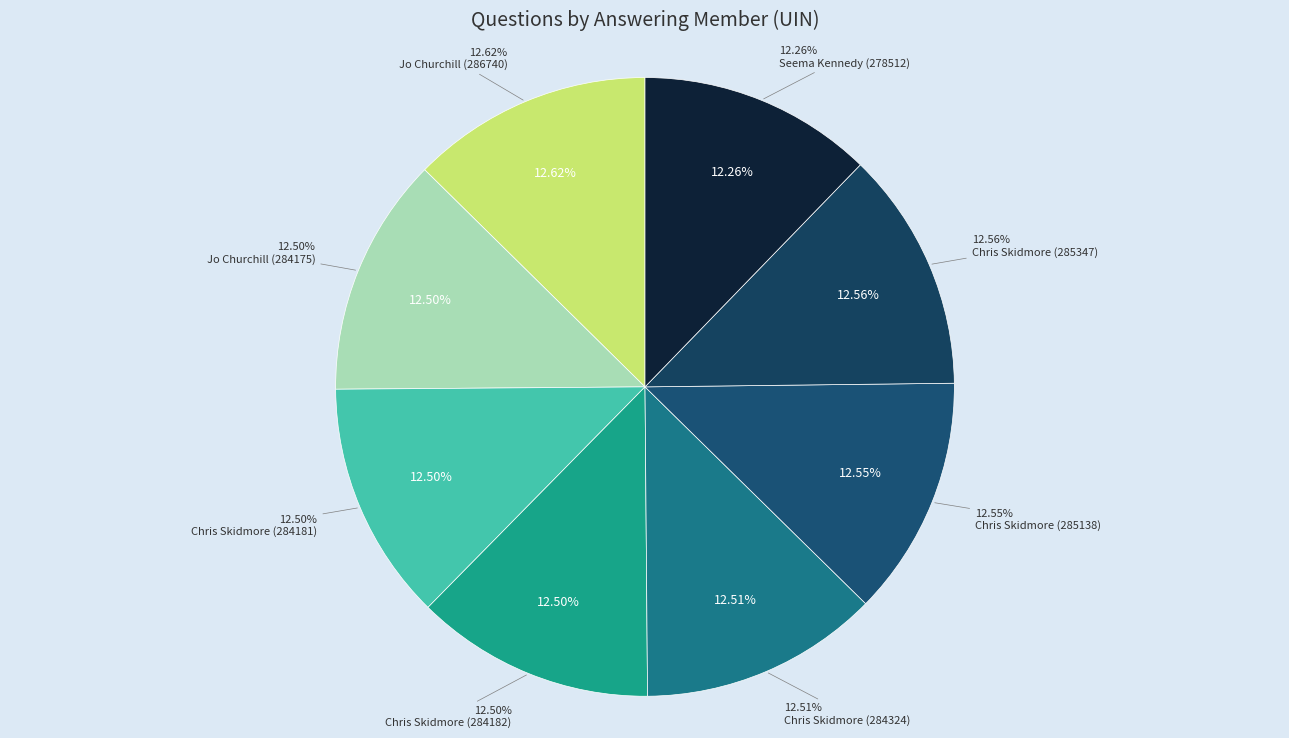

Count the number of slices in the pie.

8